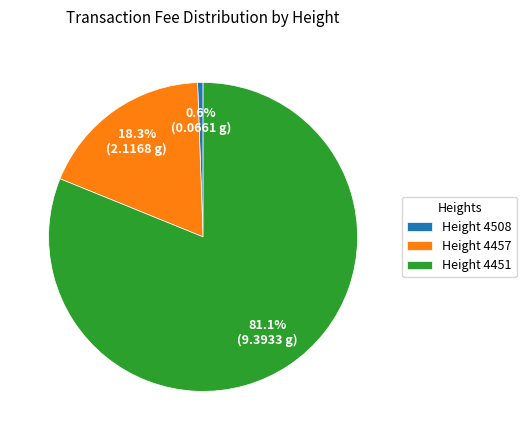

What percentage is NOT represented by Height 4457?

81.7%